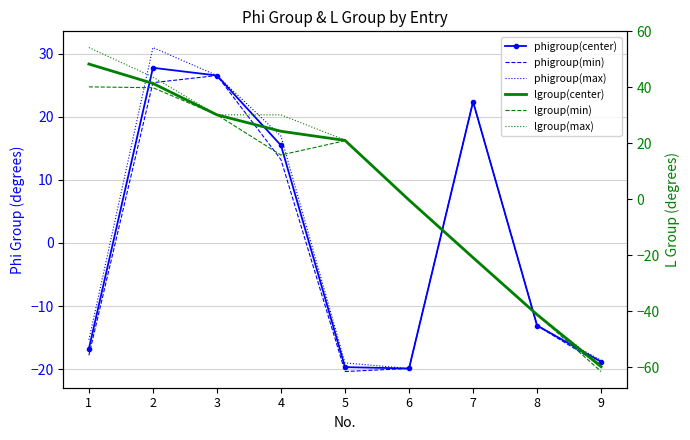

What is the value of the phigroup(max) point at the 5th from the left?

-19.0